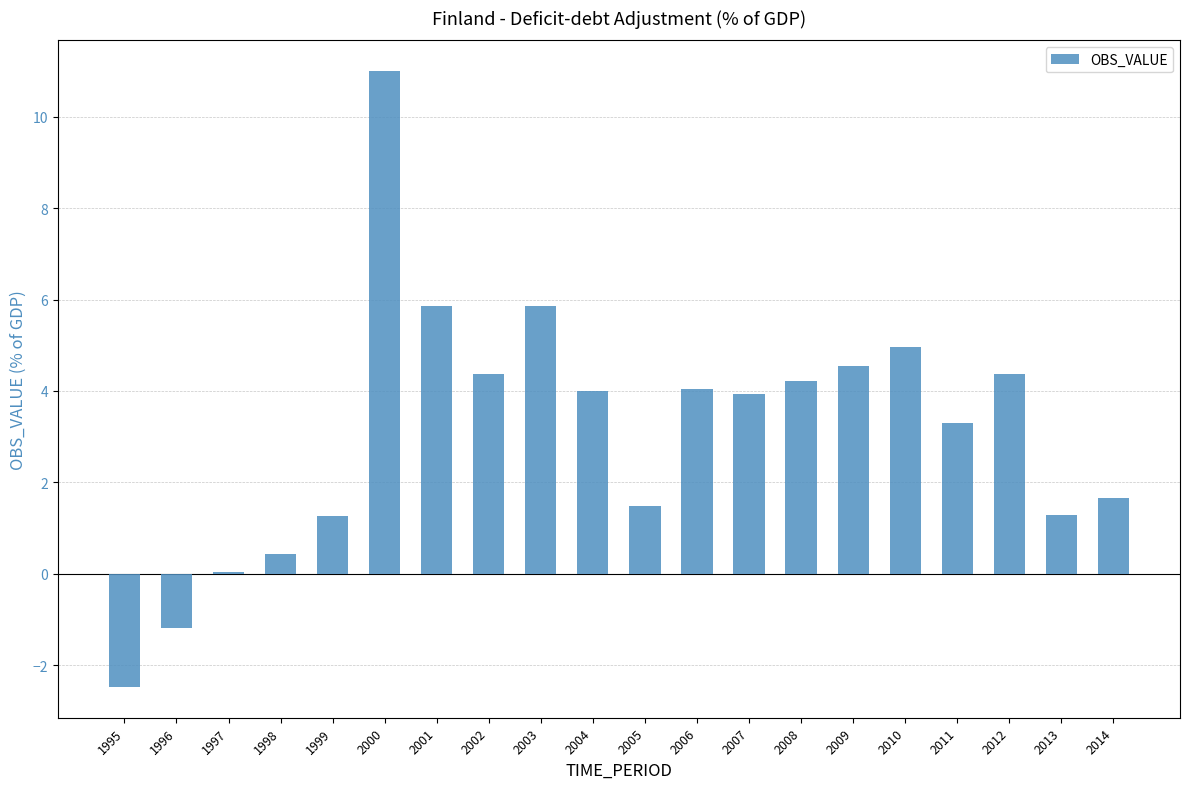

How many data points are less than 3?

8